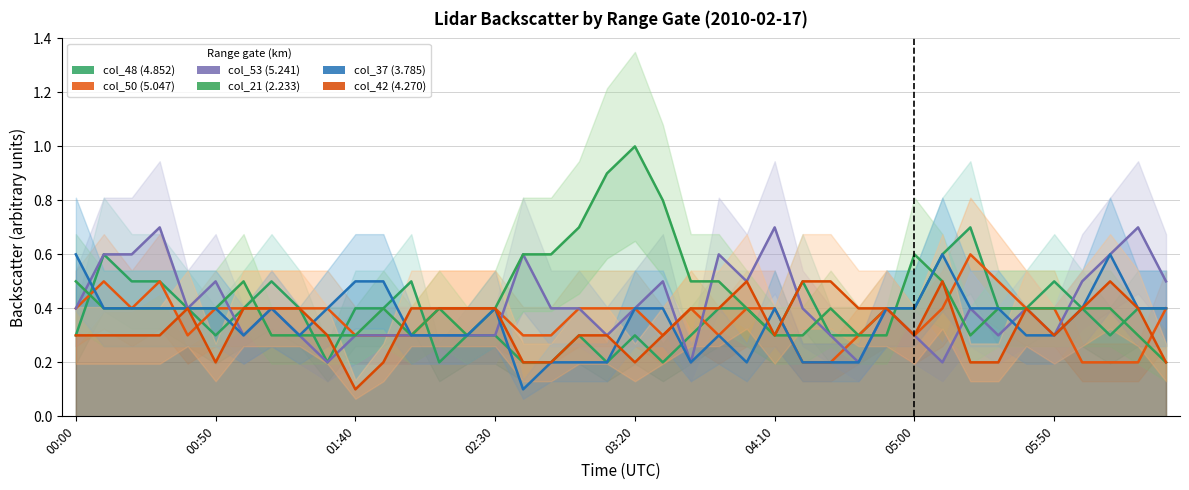

How many lines are shown in the chart?

6